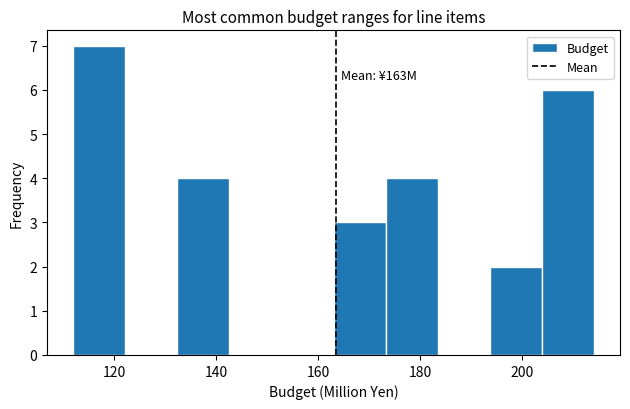

Over which range of the x-axis is the bar tallest?

112.0 to 122.2